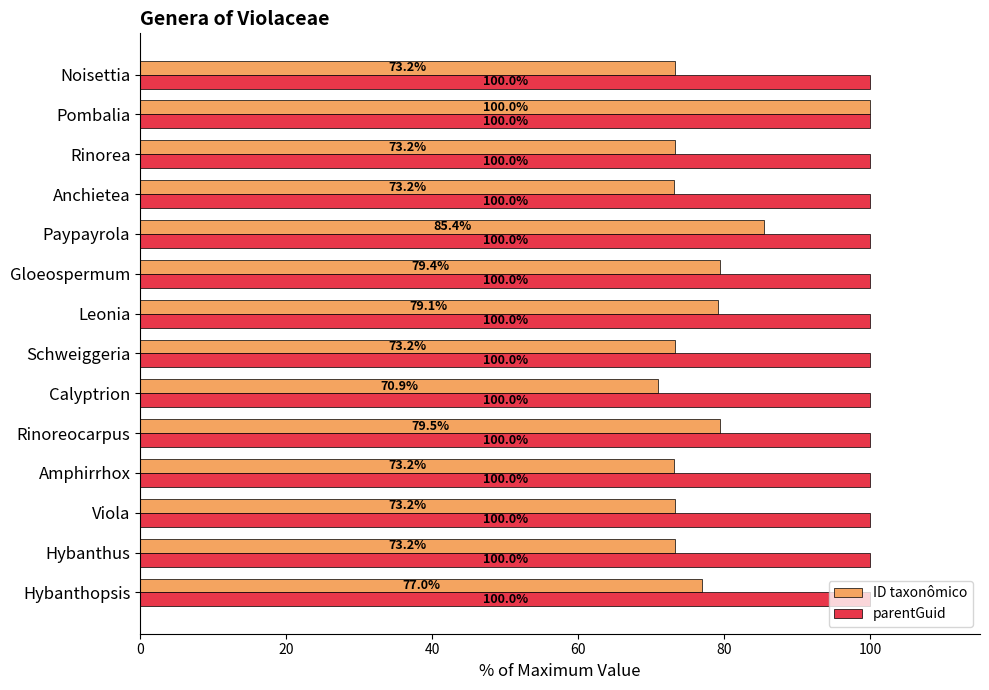

The value of parentGuid at Pombalia is 100.0. True or false?

True